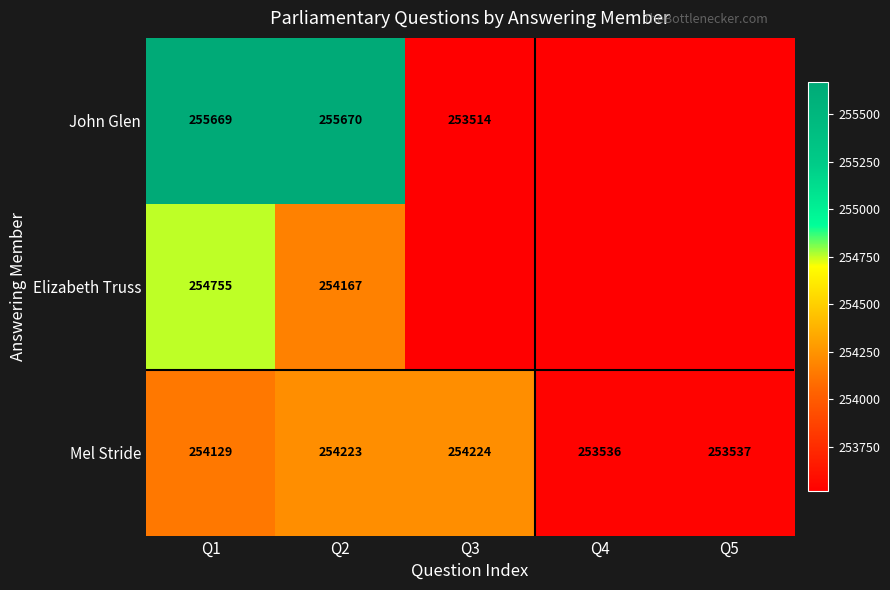

Is it true that John Glen equals 255669 at Q1?

True